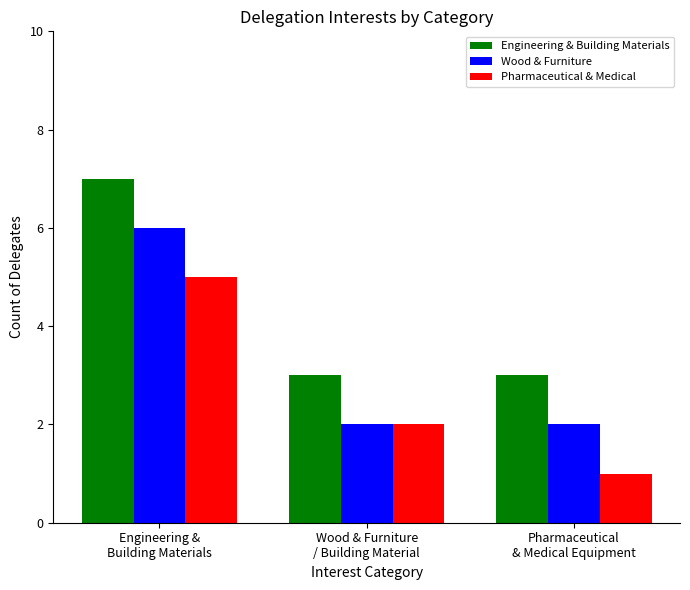

Where is Pharmaceutical & Medical nearest to the value 3?

Wood & Furniture
/ Building Material